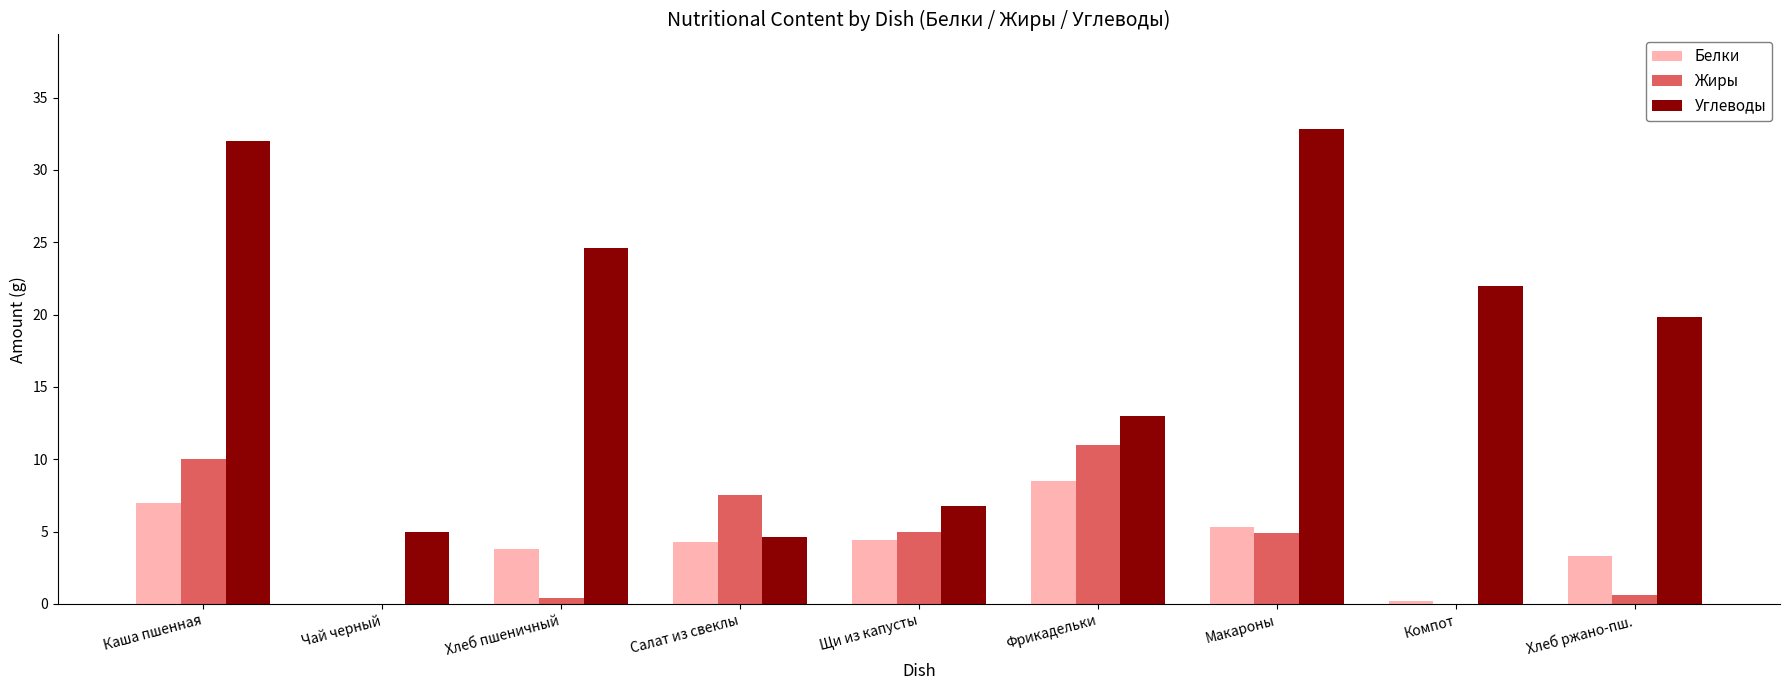

The value of Жиры at Чай черный is 0.0. True or false?

True